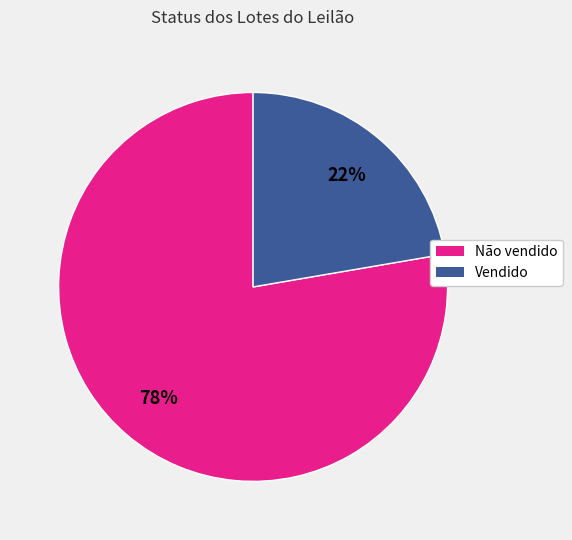

What is the largest slice in the pie chart?

Não vendido